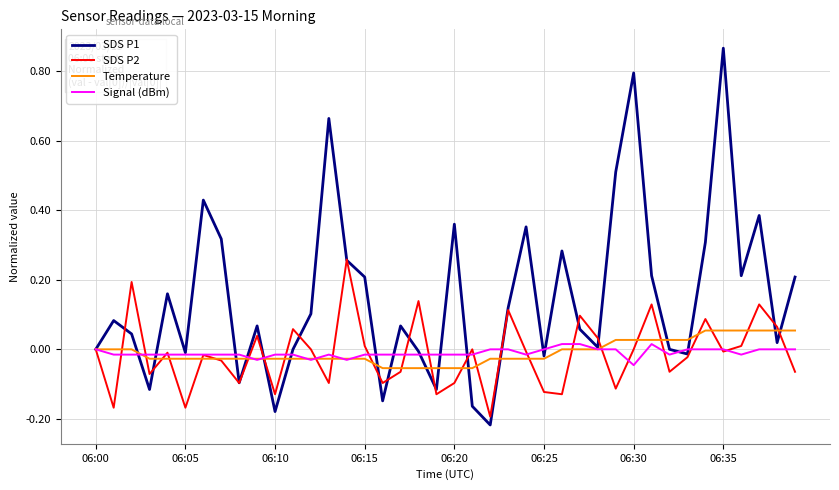

Which series has the widest spread of values?

SDS P1